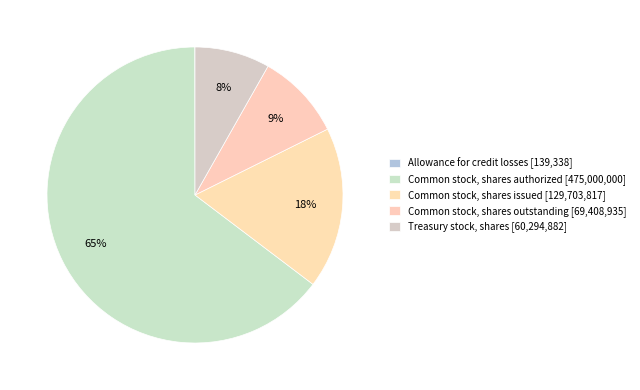

Count the number of slices in the pie.

5